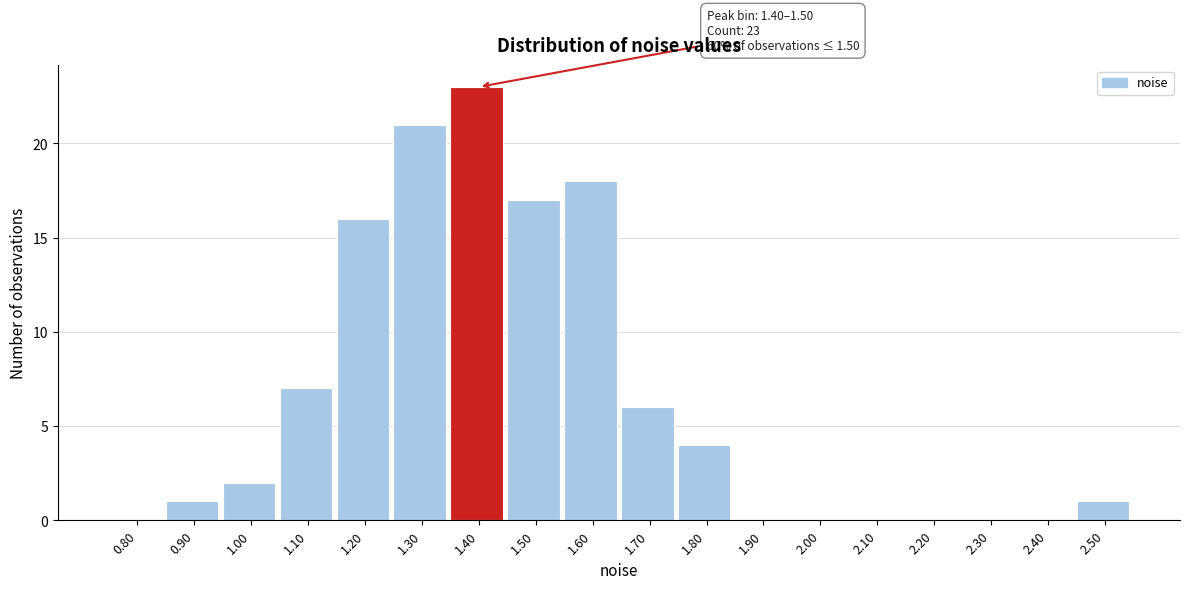

Reading right to left, what are all the values shown in this chart?

2.50=1	2.40=0	2.30=0	2.20=0	2.10=0	2.00=0	1.90=0	1.80=4	1.70=6	1.60=18	1.50=17	1.40=23	1.30=21	1.20=16	1.10=7	1.00=2	0.90=1	0.80=0